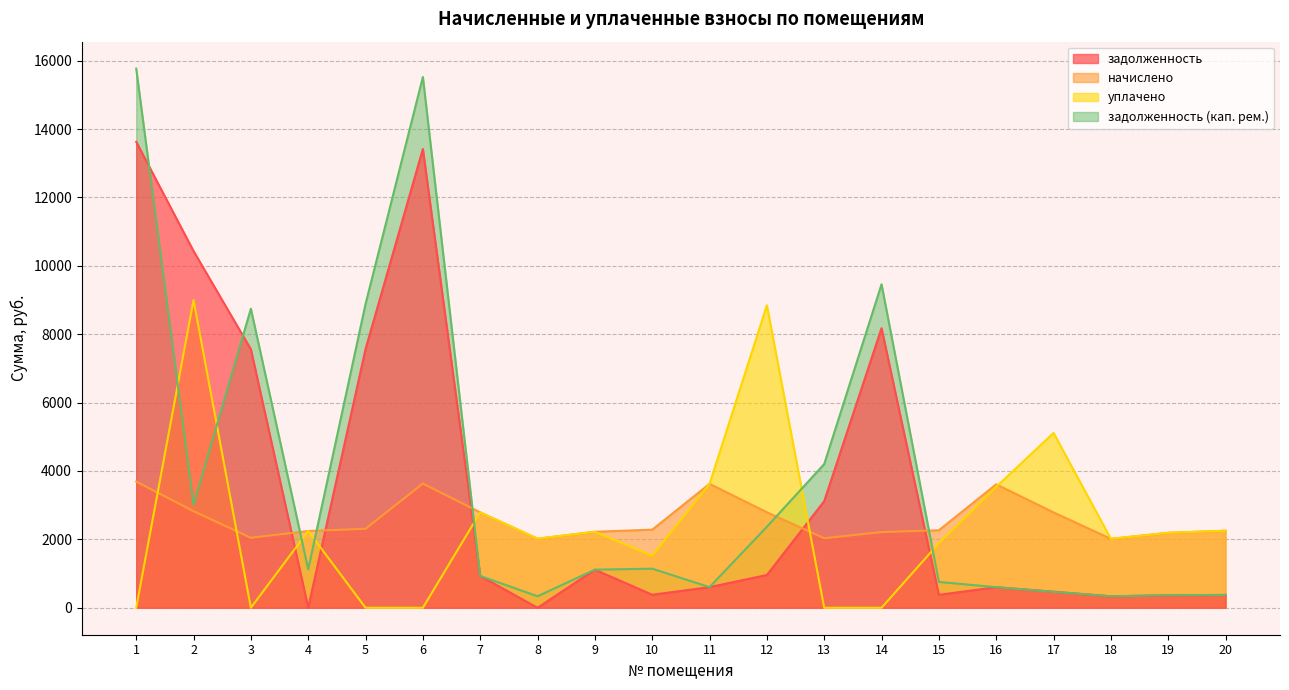

Between 3 and 10, which series saw the biggest shift?

задолженность (кап. рем.)